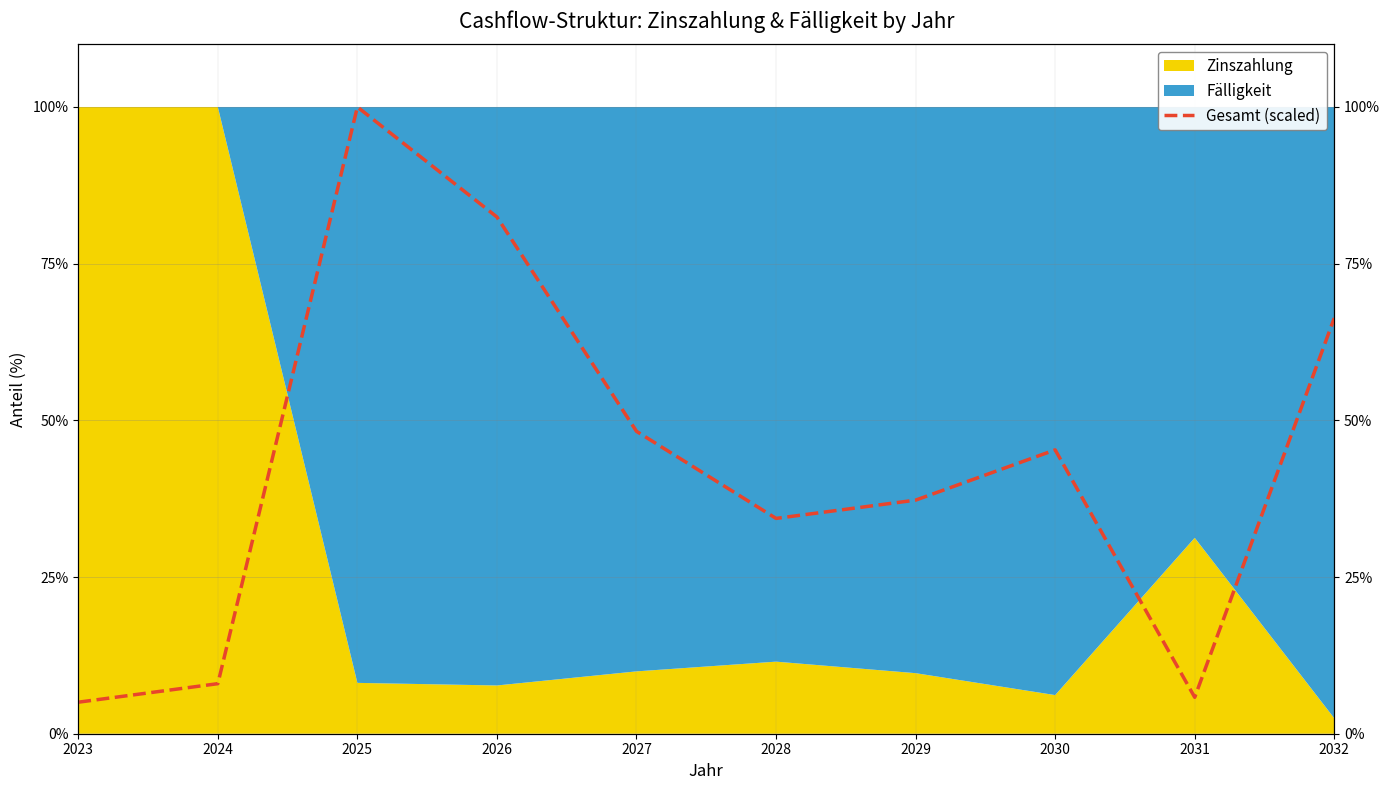

Reading right to left, transcribe all the data shown in this chart.

66.3	5.8	45.3	37.3	34.4	48.2	82.4	100.0	8.0	5.0